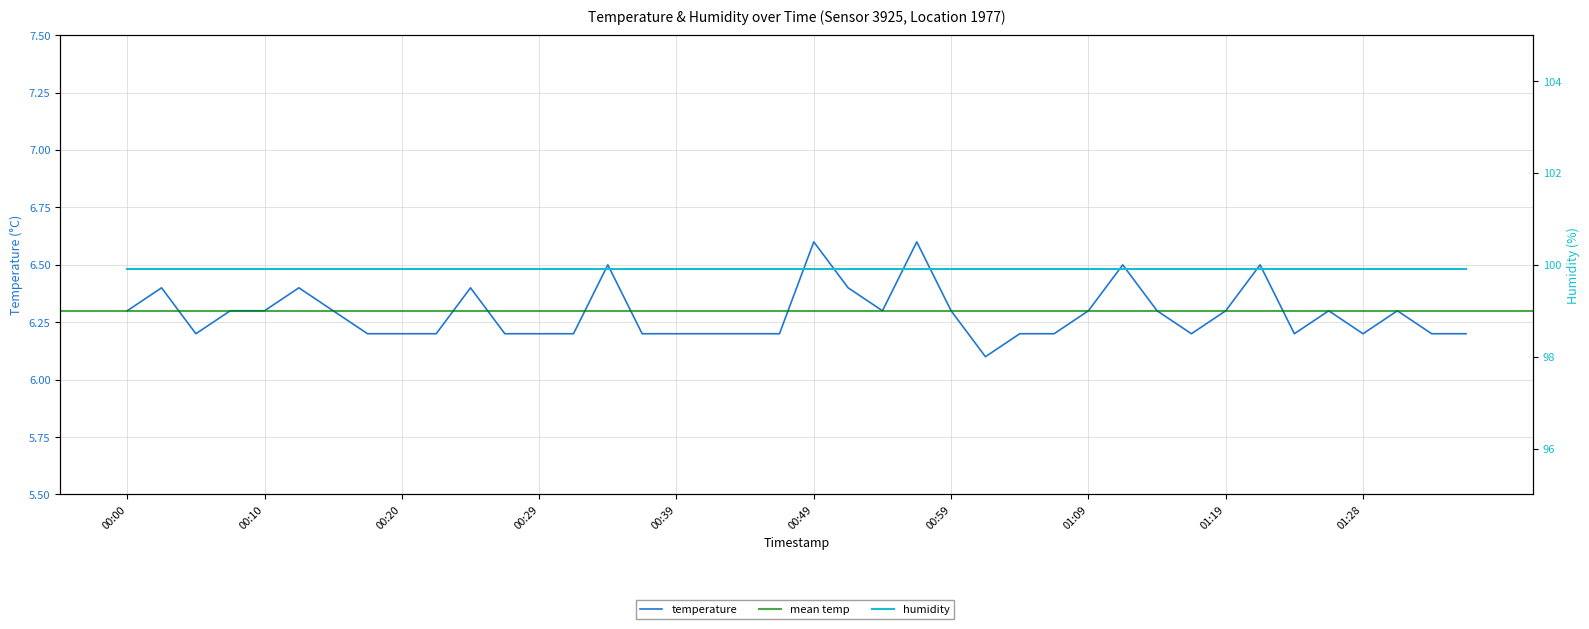

Reading left to right, list all the values displayed in this chart.

6.3	6.4	6.2	6.3	6.3	6.4	6.3	6.2	6.2	6.2	6.4	6.2	6.2	6.2	6.5	6.2	6.2	6.2	6.2	6.2	6.6	6.4	6.3	6.6	6.3	6.1	6.2	6.2	6.3	6.5	6.3	6.2	6.3	6.5	6.2	6.3	6.2	6.3	6.2	6.2